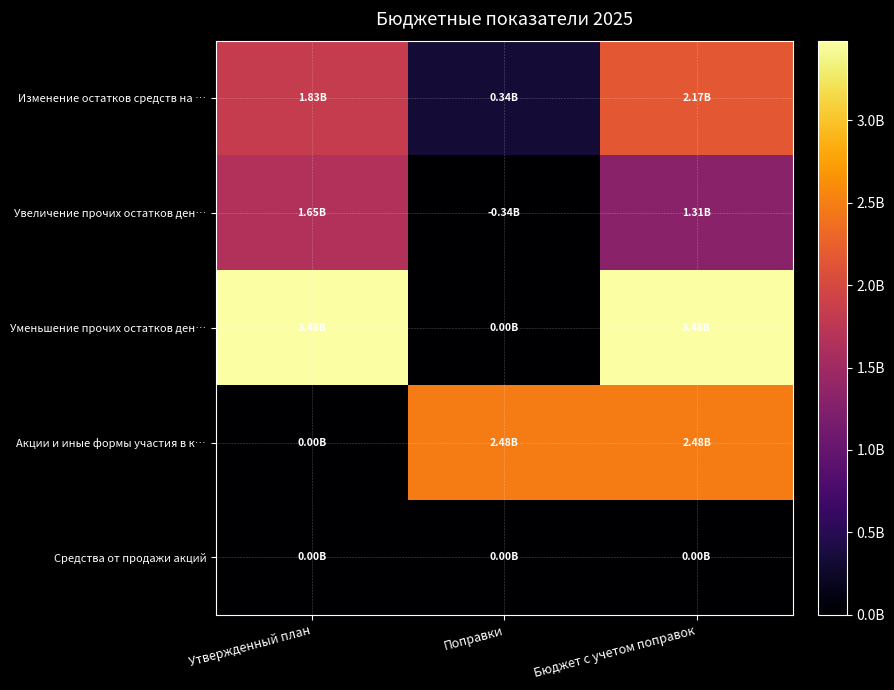

At Утвержденный план, list the series in order from smallest to largest.

Акции и иные формы участия в к…, Средства от продажи акций, Увеличение прочих остатков ден…, Изменение остатков средств на …, Уменьшение прочих остатков ден…